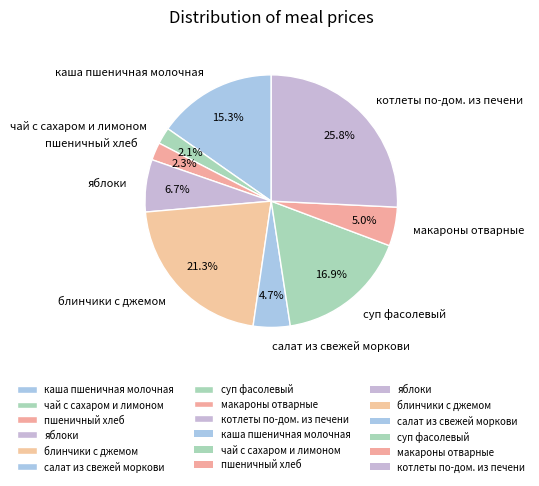

Does блинчики с джемом represent more than half of the total?

No